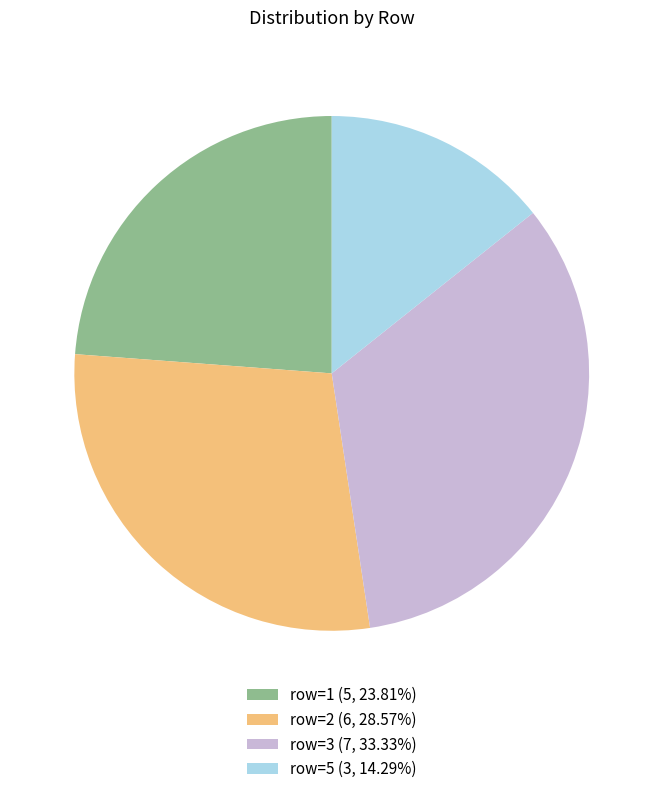

Is there a majority slice in this chart?

No